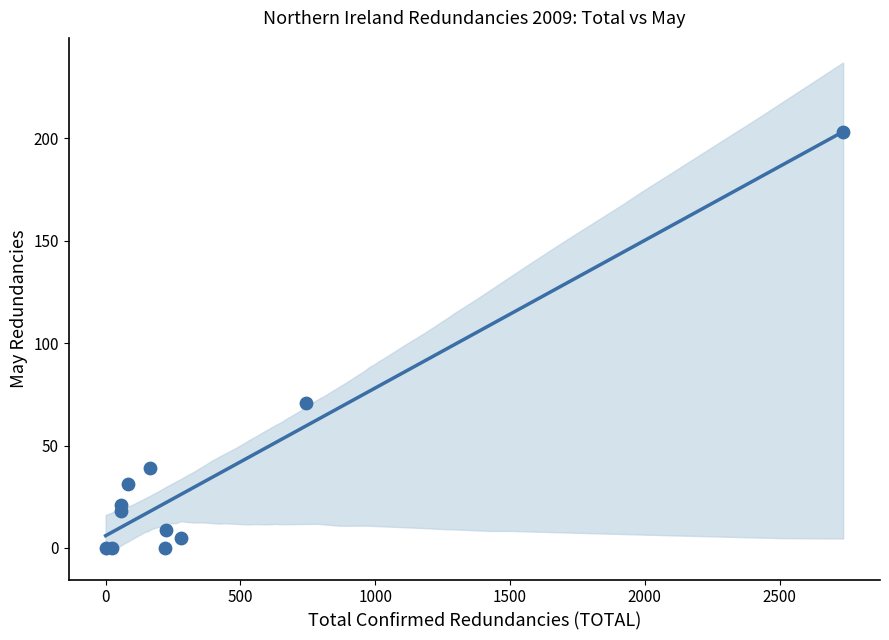

What Y value in the scatter plot is closest to 101?

71